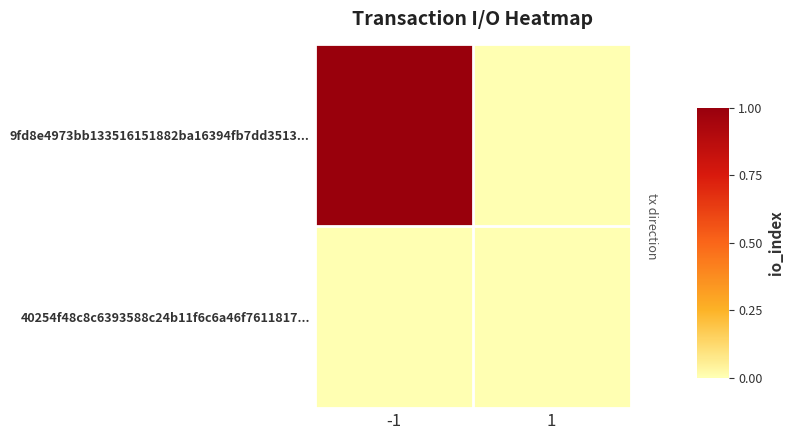

Reading right to left, transcribe all the data shown in this chart.

9fd8e4973bb133516151882ba16394fb7dd3513...: 1=0	-1=1
40254f48c8c6393588c24b11f6c6a46f7611817...: 1=0	-1=0